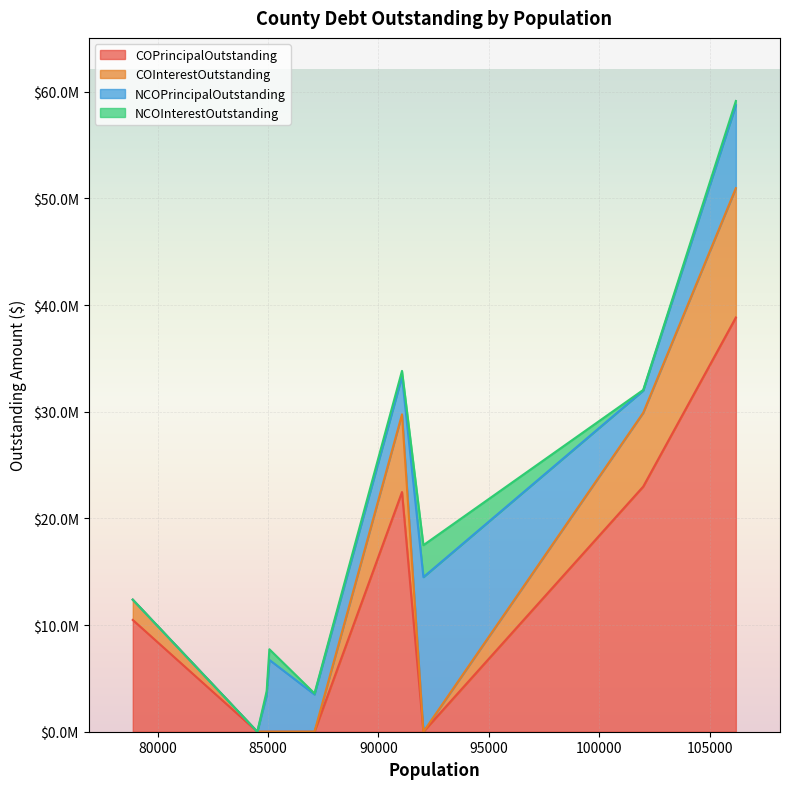

True or false: COInterestOutstanding and COPrincipalOutstanding intersect in this chart.

False